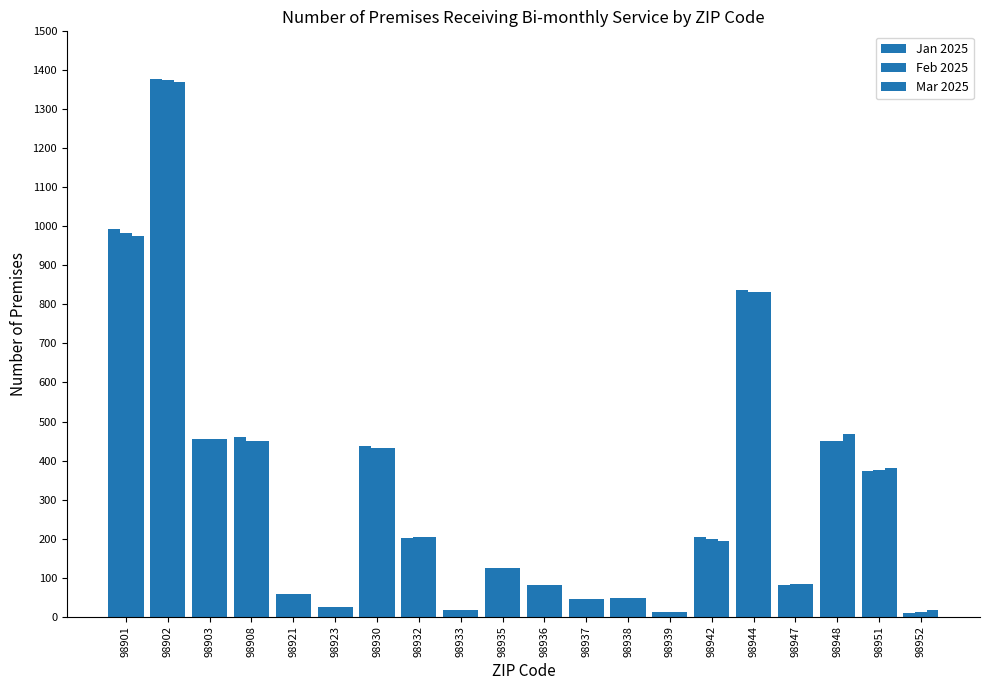

Are the bars grouped side by side (vs. stacked)?

Yes